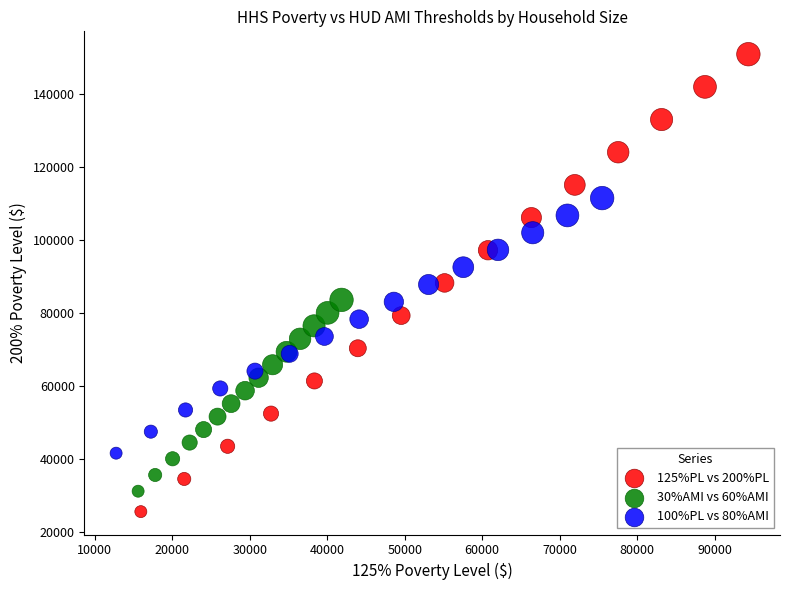

Which series contains the highest Y value?

125%PL vs 200%PL